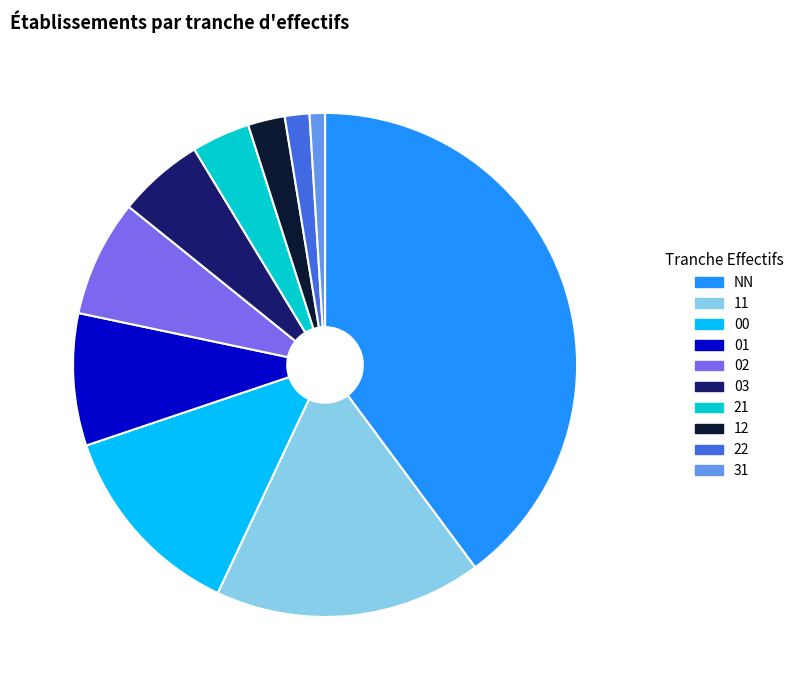

Count the number of slices in the pie.

10